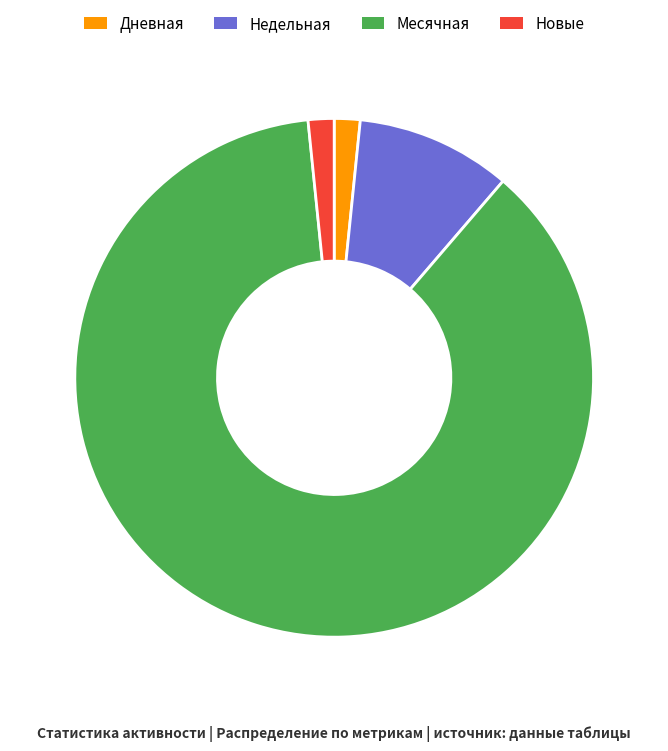

What is the largest slice in the pie chart?

Месячная